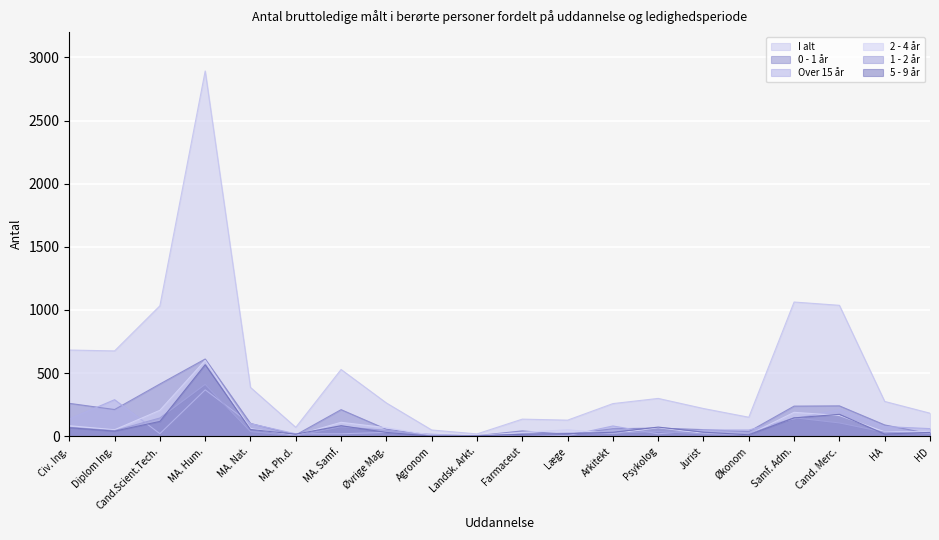

Which series changed the most between Arkitekt and Jurist?

I alt